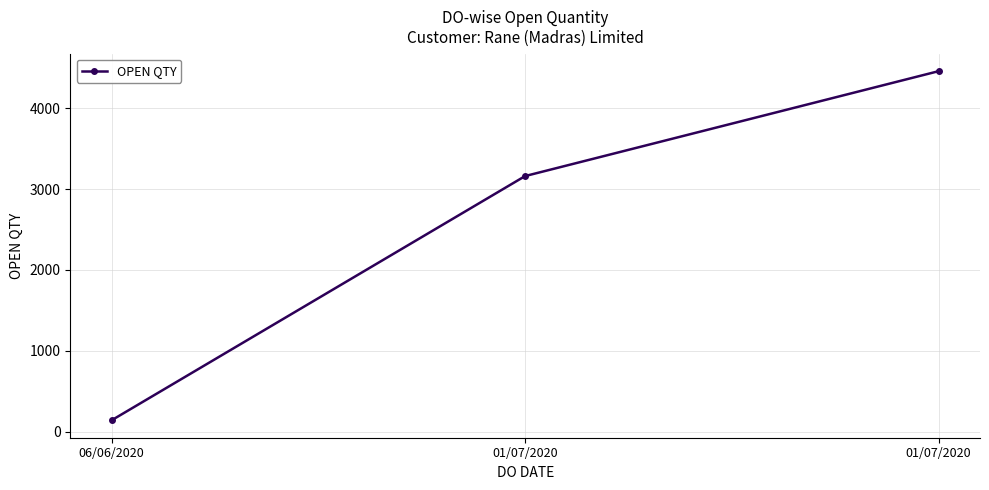

What is the approximate value at 01/07/2020, to the nearest 50?

3150